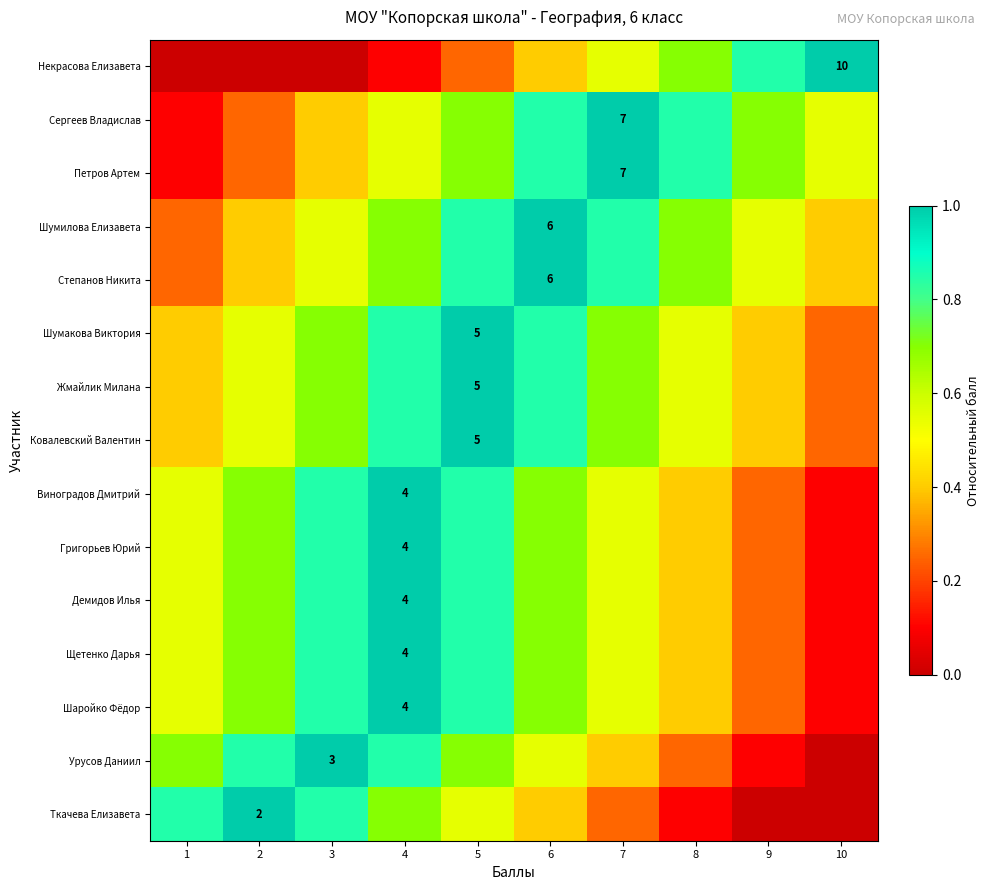

Which label corresponds to the largest value in the chart?

10